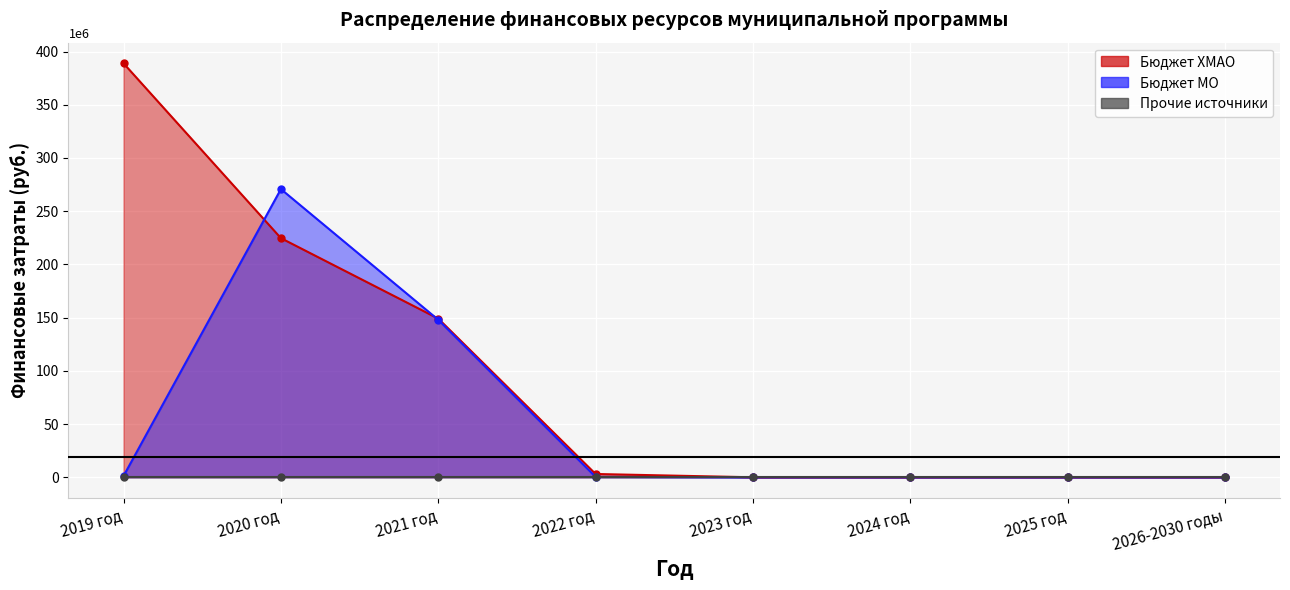

True or false: Бюджет МО has more than 1 interior local peaks.

False